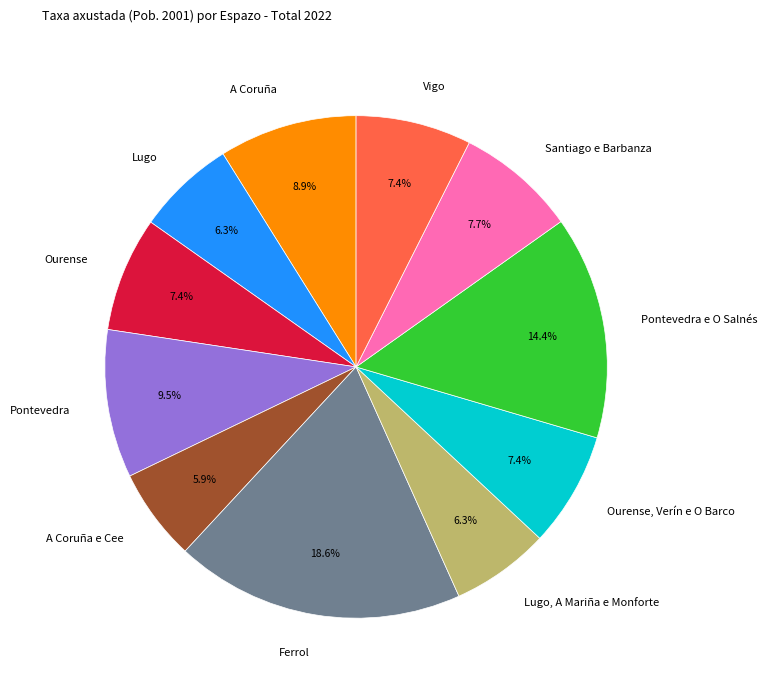

Is there any slice that represents more than half of the pie?

No